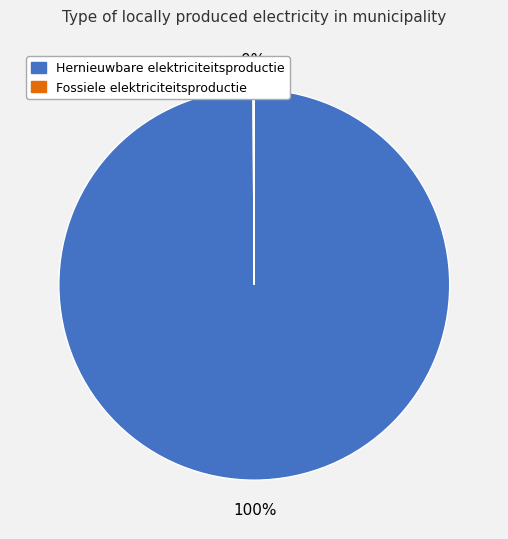

Is there a majority slice in this chart?

Yes